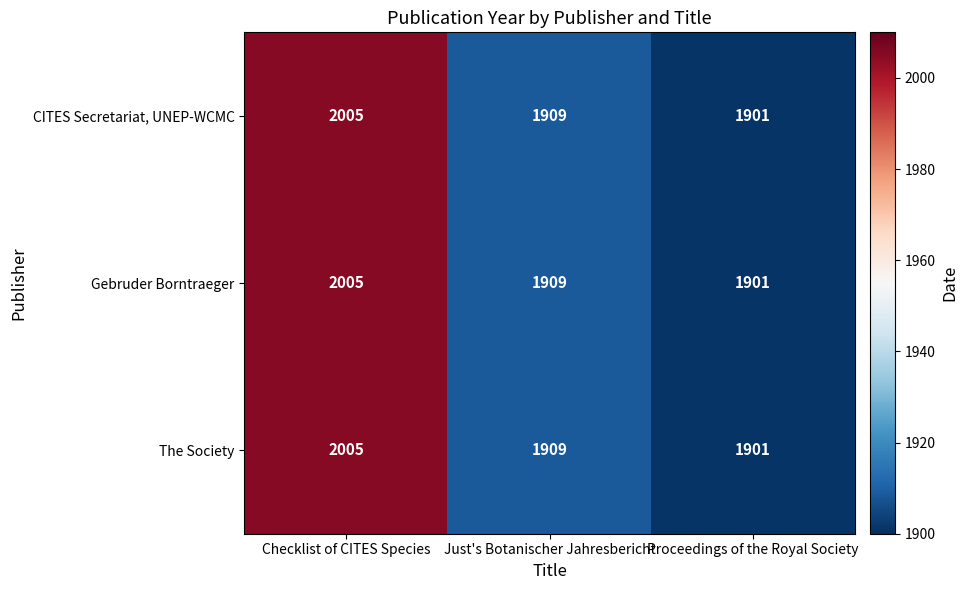

List the labels in order of CITES Secretariat, UNEP-WCMC value, smallest first.

Proceedings of the Royal Society, Just's Botanischer Jahresbericht, Checklist of CITES Species